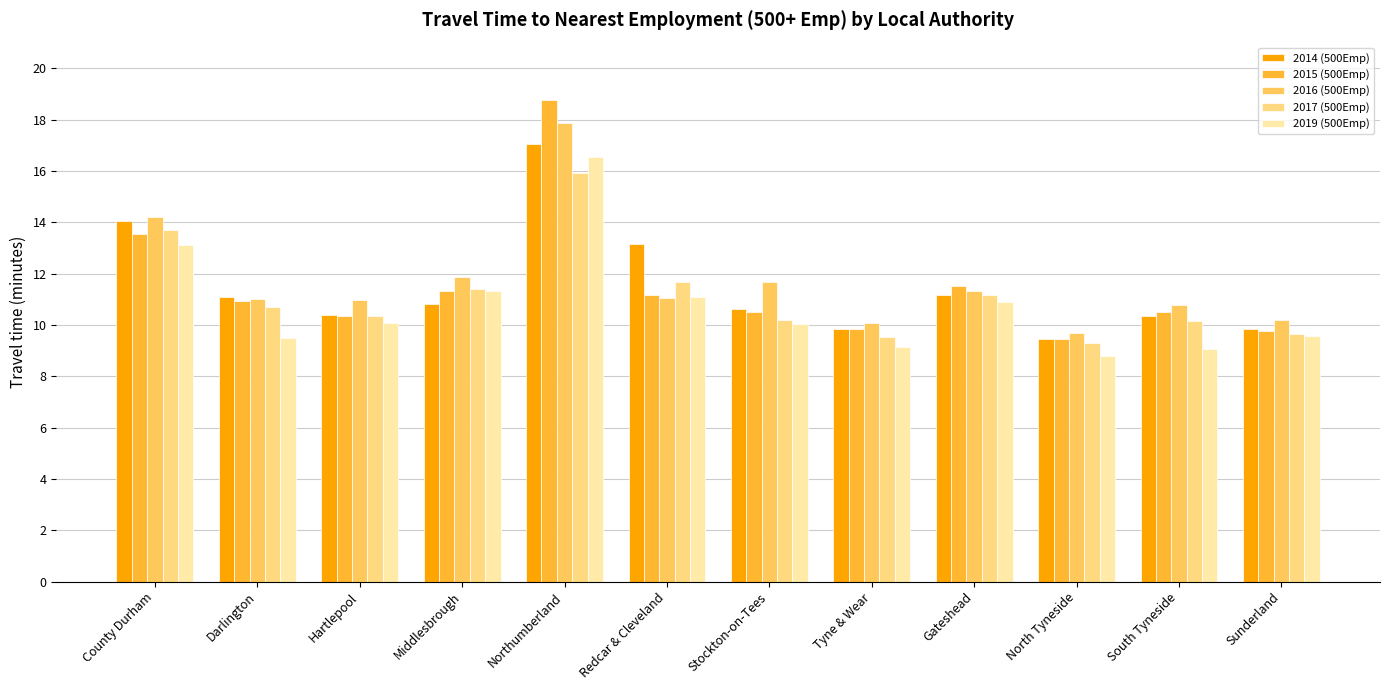

The 2016 (500Emp) series shows 15.3 at Stockton-on-Tees. True or false?

False